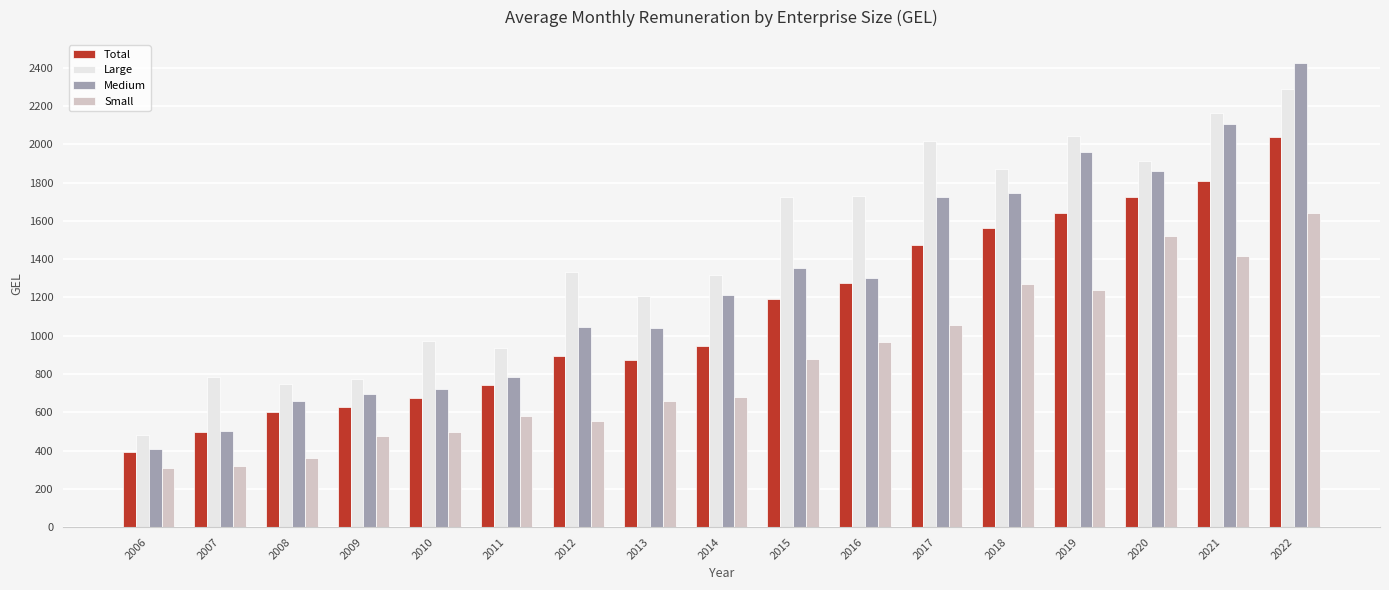

What is the greatest value displayed?

2424.3